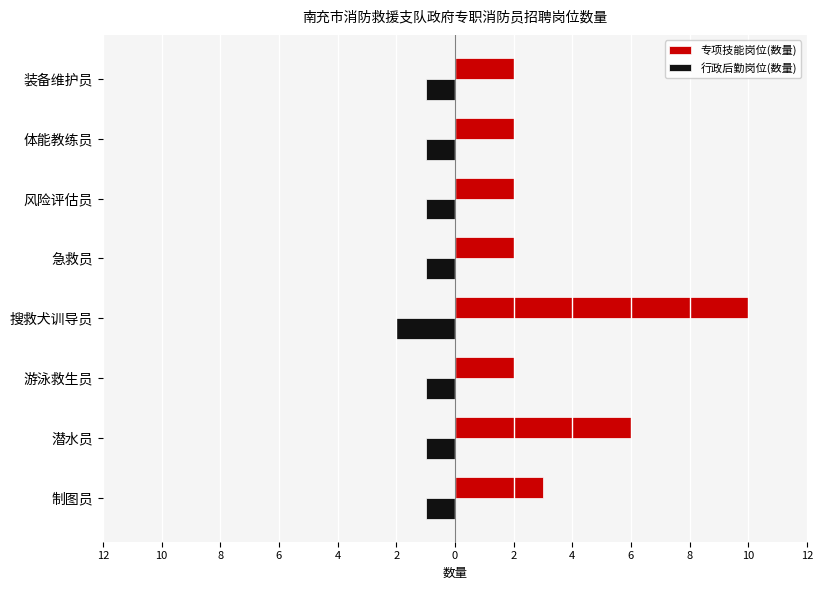

What are all the series names shown in the legend?

专项技能岗位(数量), 行政后勤岗位(数量)